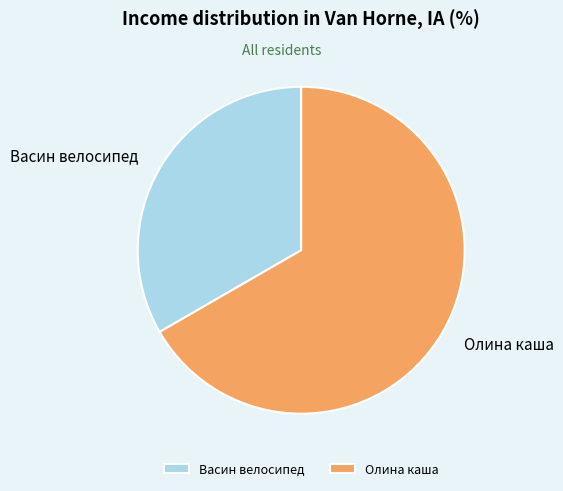

Combined, do Олина каша and Васин велосипед account for over 50%?

Yes